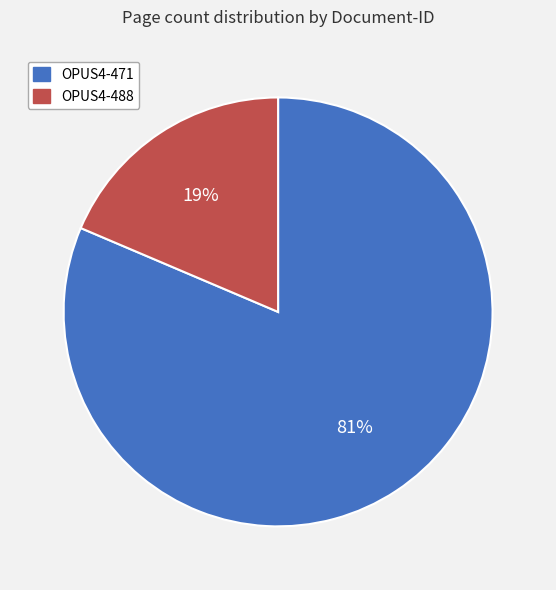

To the nearest percent, what is the average slice percentage?

50%